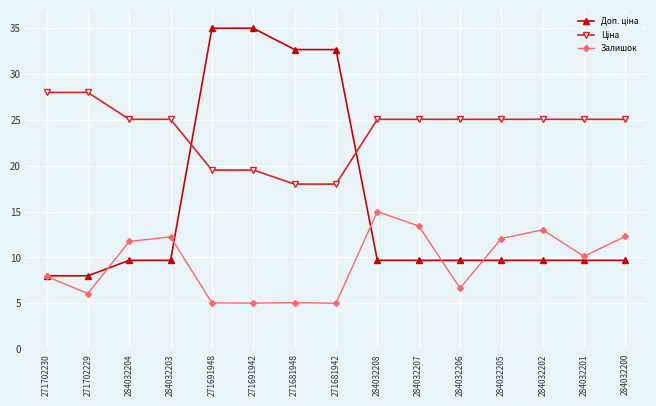

What is the greatest value displayed?

35.0